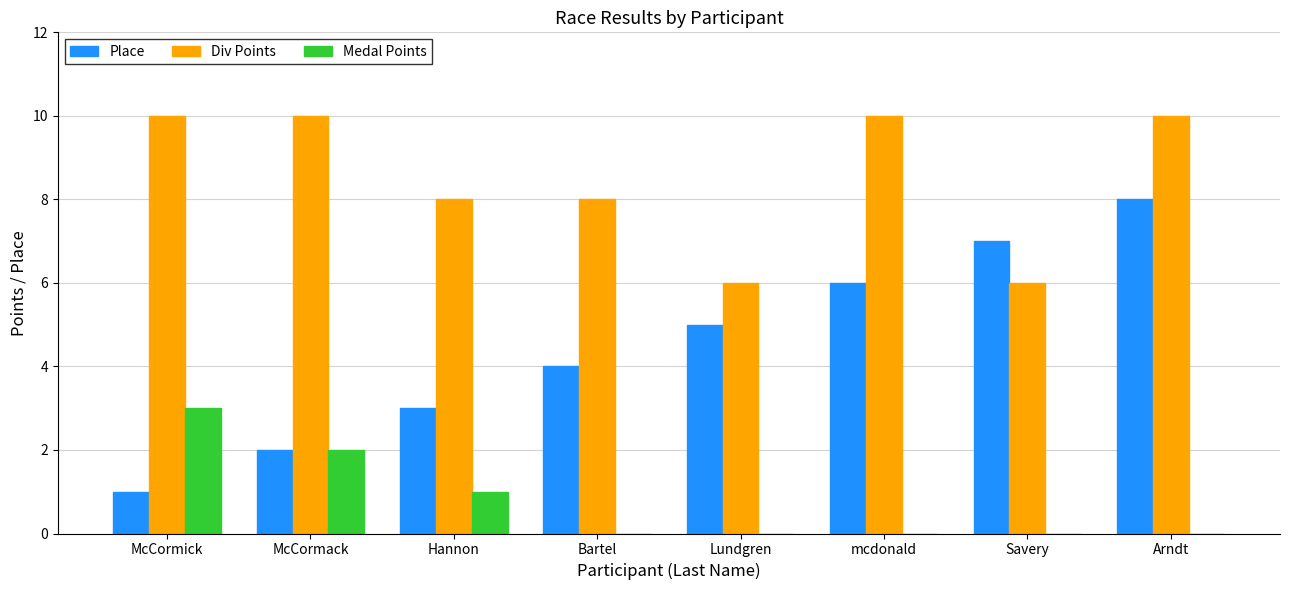

What is the sum of all Place values?

36